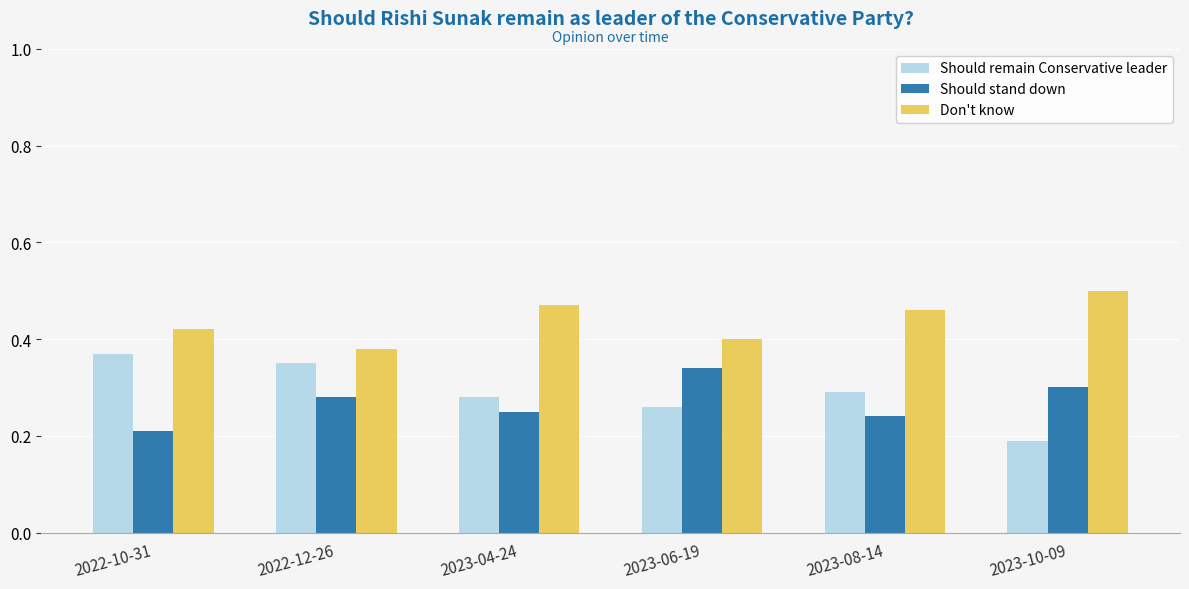

At 2022-12-26, list the series in order from largest to smallest.

Don't know, Should remain Conservative leader, Should stand down